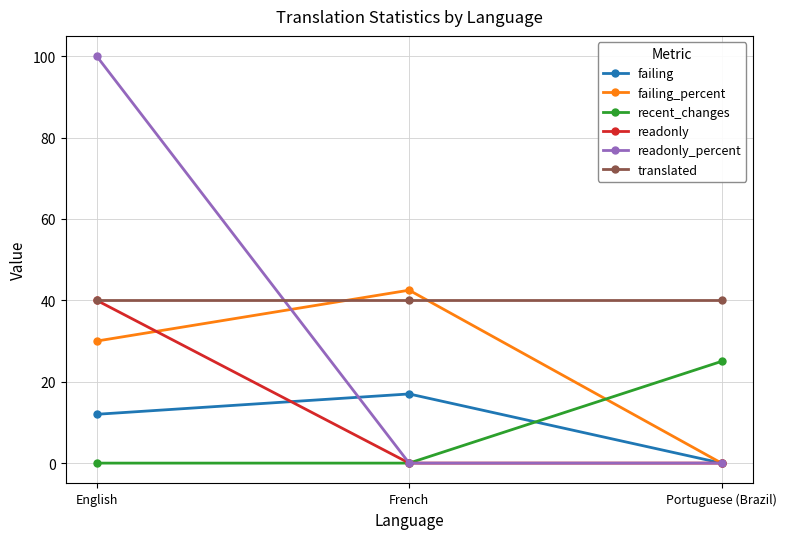

What is the label of the 2nd point from the left?

French